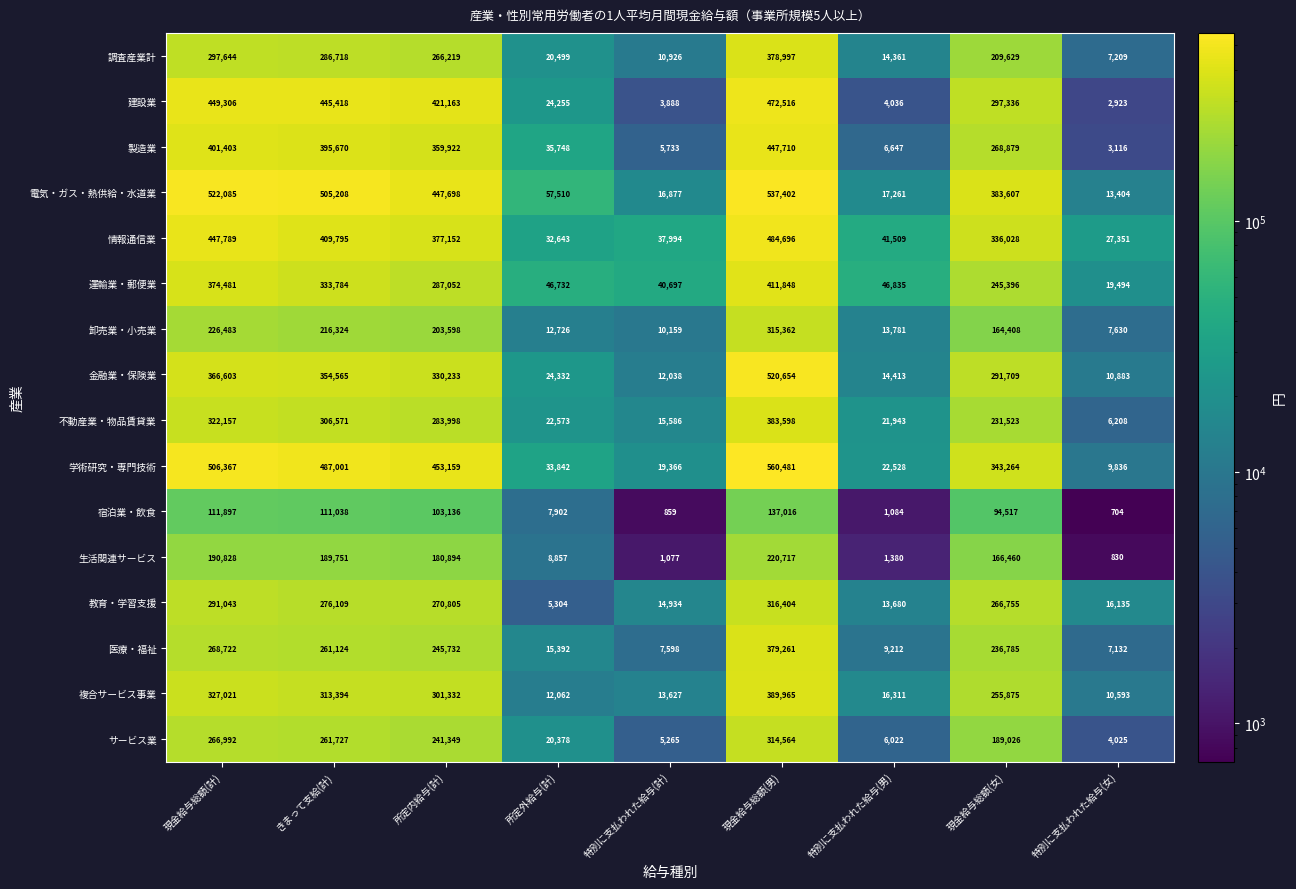

At which label is 生活関連サービス closest to 110773?

現金給与総額(女)